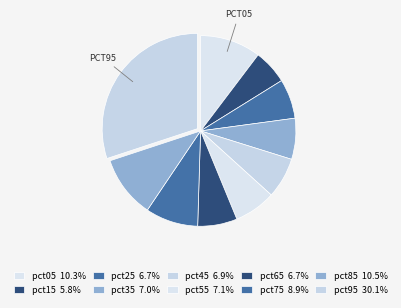

To the nearest percent, what portion does pct25 represent?

7%